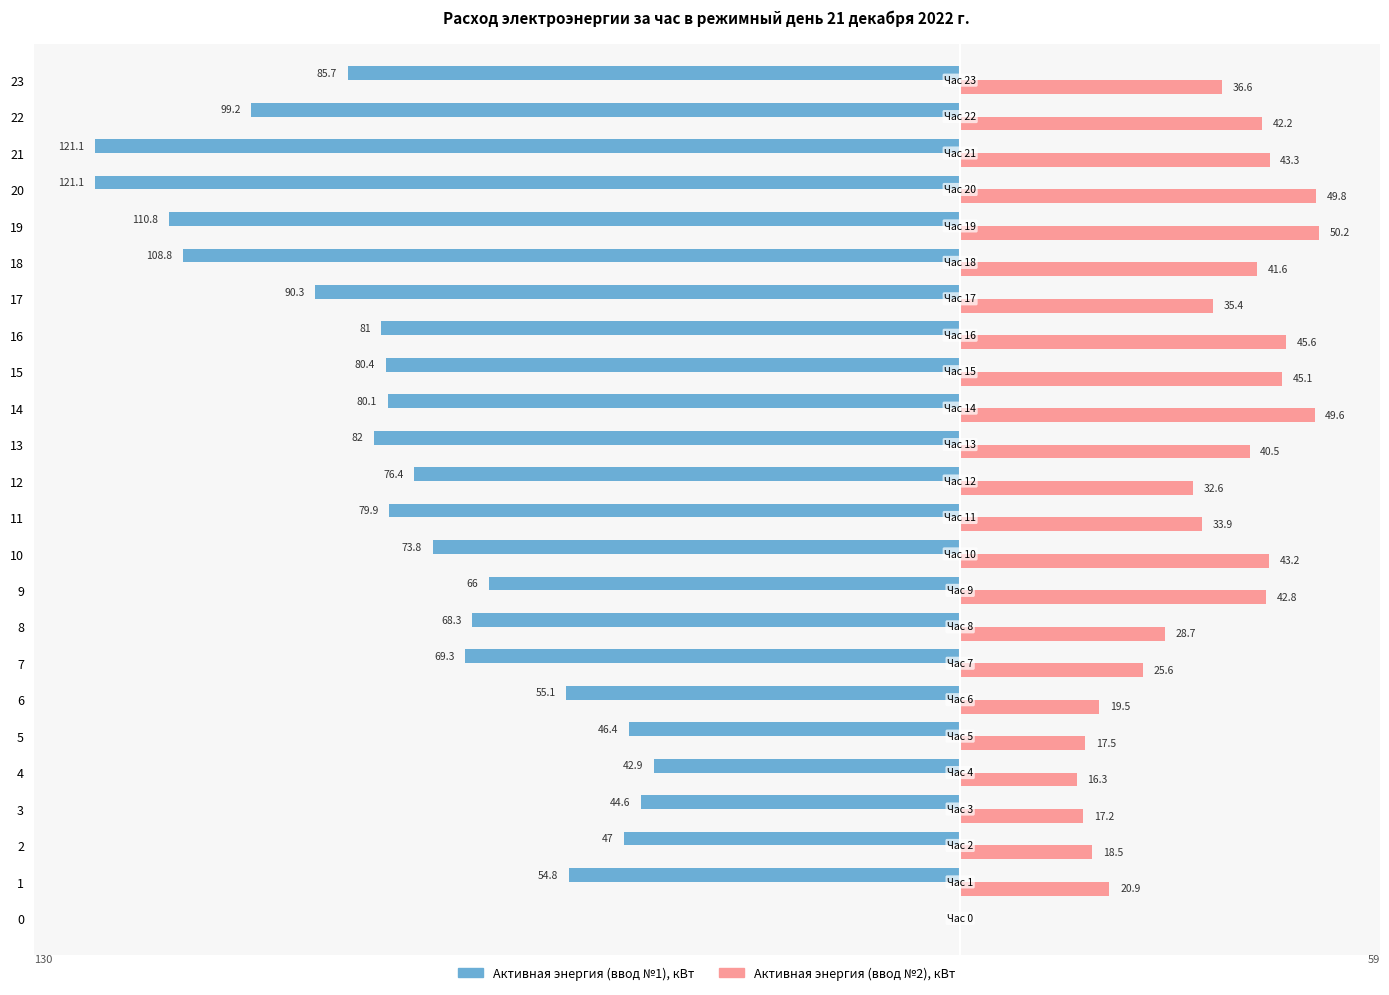

What is the approximate value of Активная энергия (ввод №2), кВт at 3?

17.2